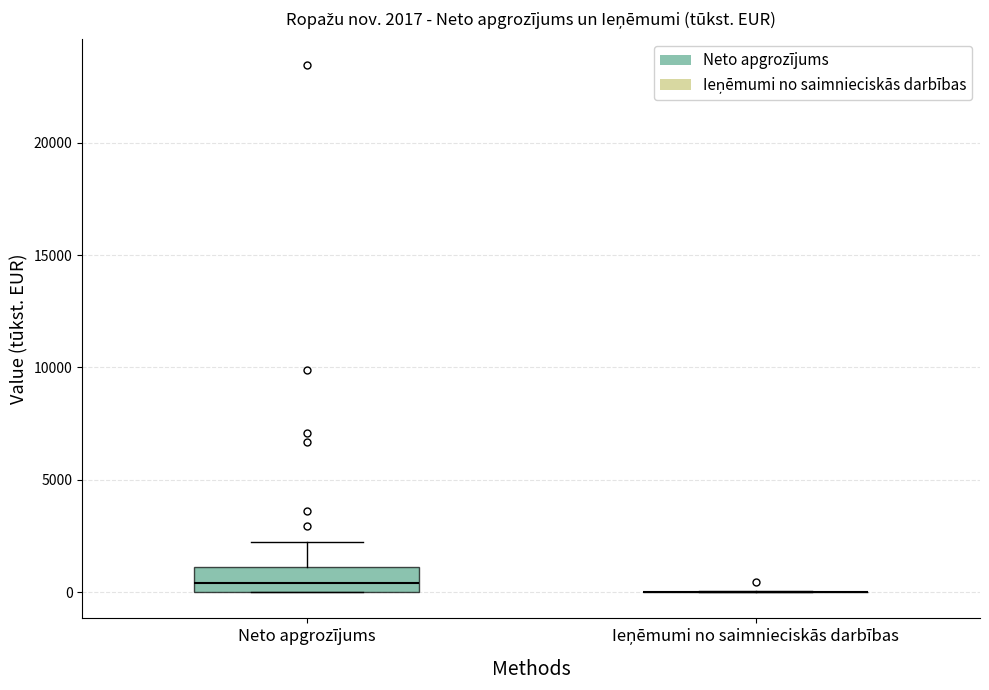

Comparing the boxes themselves (not the whiskers), which one is the tallest?

Neto apgrozījums